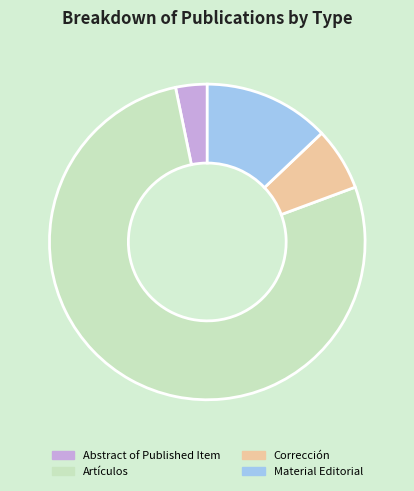

True or false: Artículos accounts for 77% of the total.

True